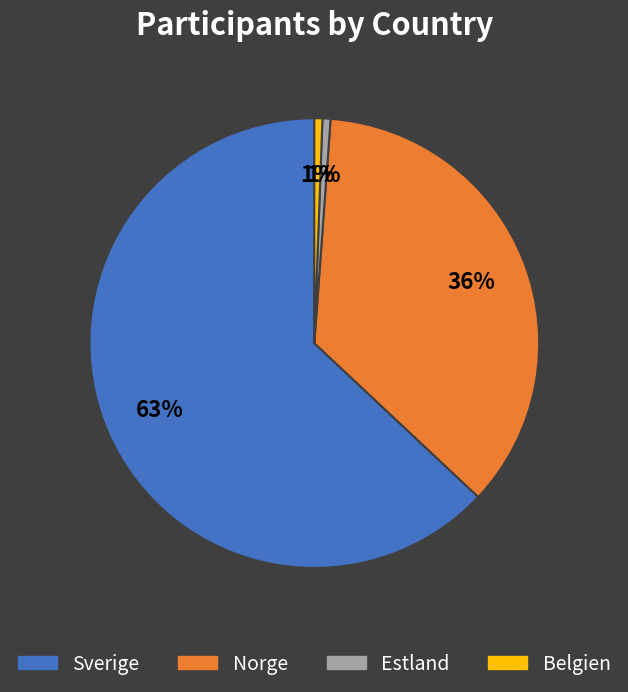

Is the sum of Belgien and Sverige greater than half?

Yes